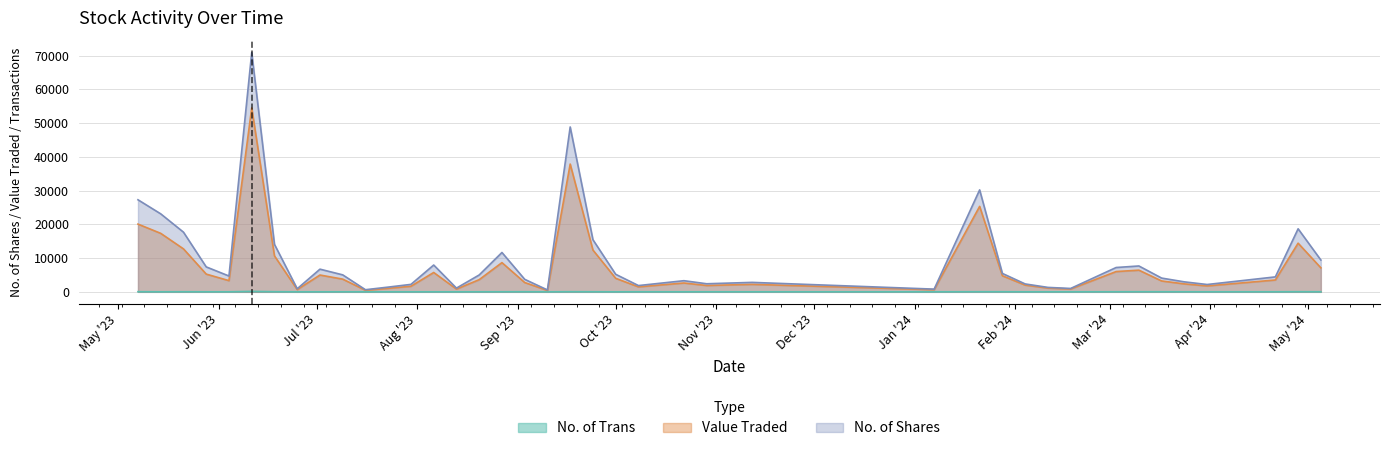

List the labels in order of Value Traded value, largest first.

11/06/2023, 17/09/2023, 21/01/2024, 07/05/2023, 14/05/2023, 28/04/2024, 21/05/2023, 24/09/2023, 18/06/2023, 27/08/2023, 05/05/2024, 10/03/2024, 03/03/2024, 06/08/2023, 28/05/2023, 02/07/2023, 28/01/2024, 01/10/2023, 09/07/2023, 20/08/2023, 21/04/2024, 04/06/2023, 17/03/2024, 03/09/2023, 22/10/2023, 24/03/2024, 12/11/2023, 04/02/2024, 29/10/2023, 31/03/2024, 30/07/2023, 08/10/2023, 11/02/2024, 23/07/2023, 18/02/2024, 13/08/2023, 25/06/2023, 07/01/2024, 16/07/2023, 10/09/2023